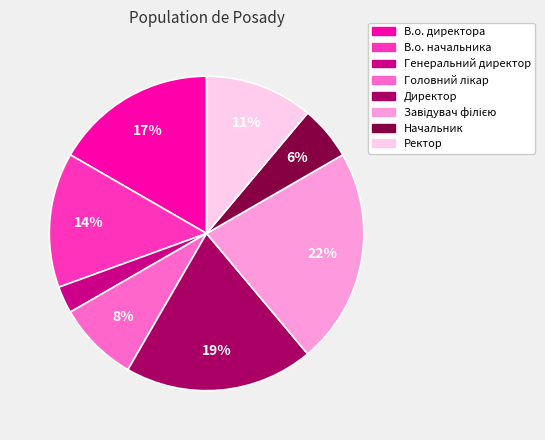

To the nearest percent, what percentage of the pie is В.о. начальника?

14%